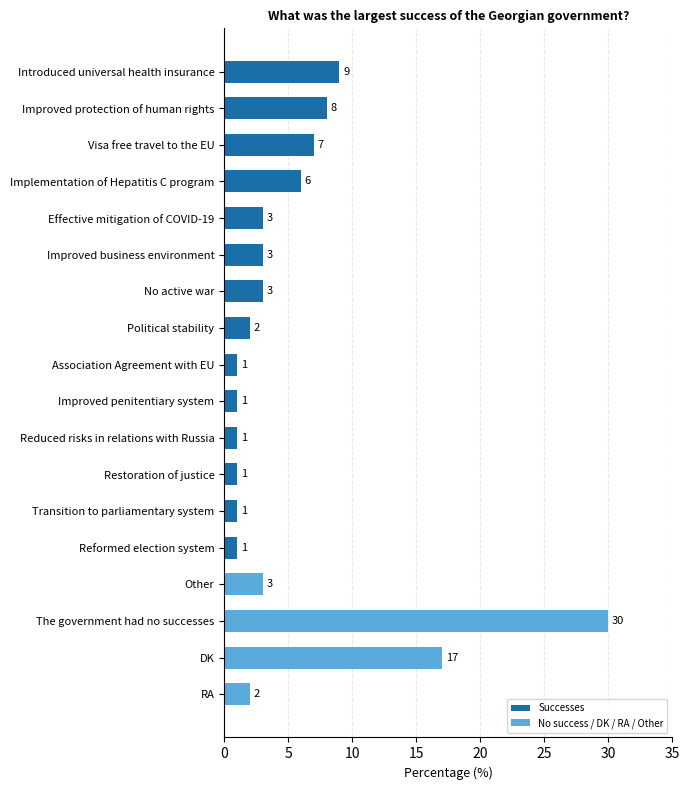

Which category has the highest value across all series?

The government had no successes